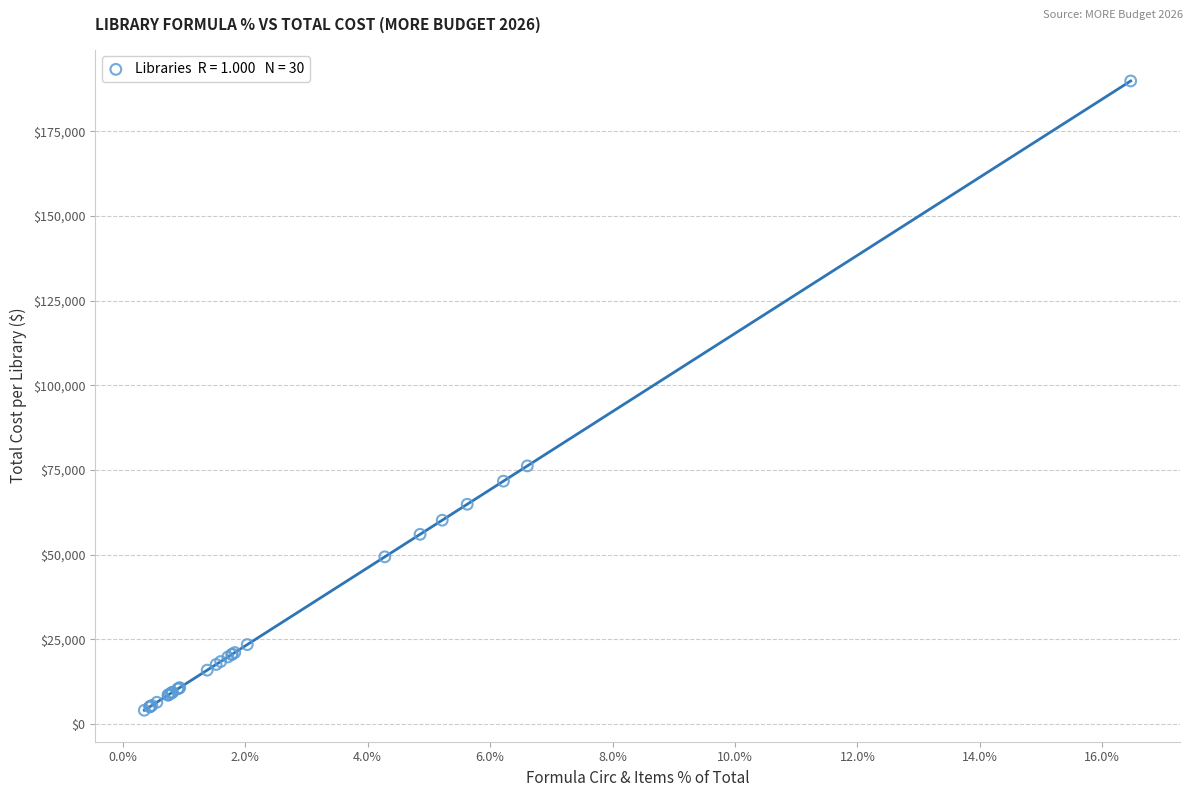

What Y value in the scatter plot is closest to 96957?

76207.1